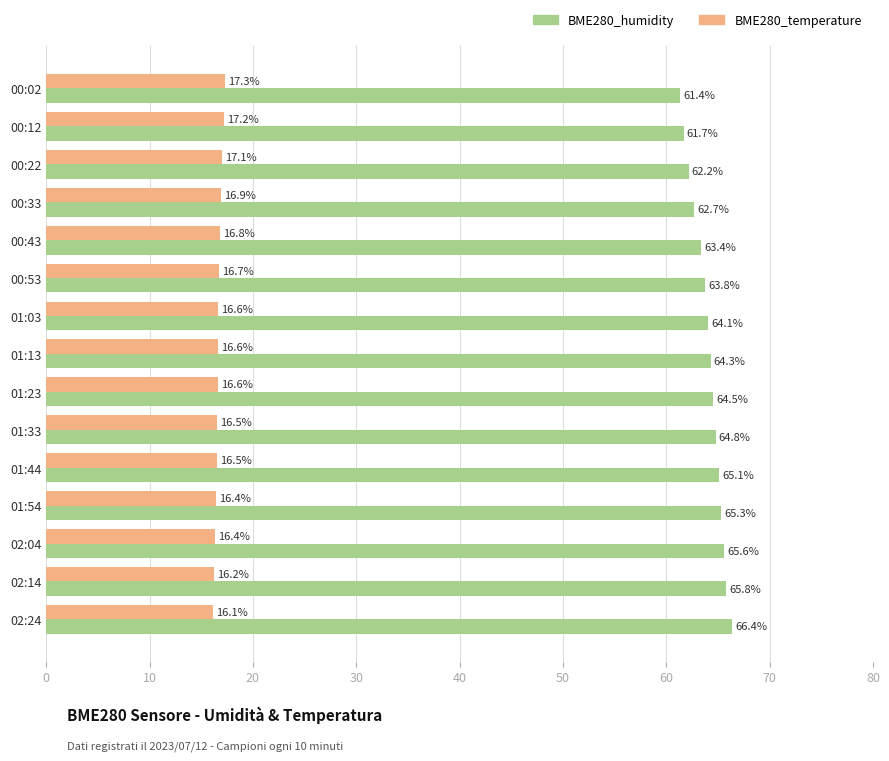

The value of BME280_humidity at 00:43 is 33.7. True or false?

False